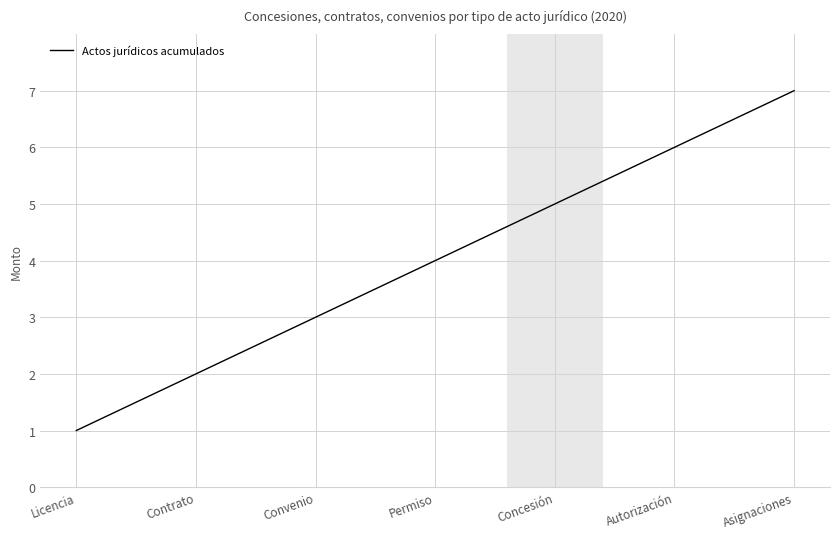

Rank the categories by value from highest to lowest.

Asignaciones, Autorización, Concesión, Permiso, Convenio, Contrato, Licencia